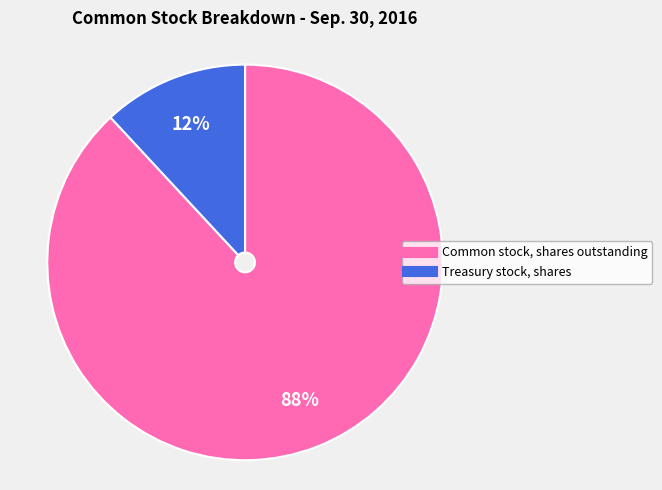

True or false: Treasury stock, shares accounts for 12% of the total.

True